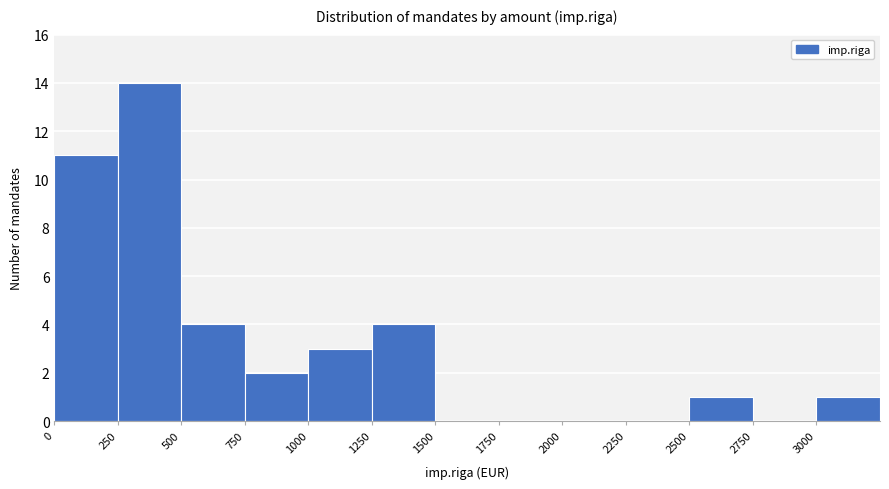

How tall is the bar that spans 750 to 1000 on the x-axis? The values are not printed on the chart, so give them approximately, as read against the axis.

2